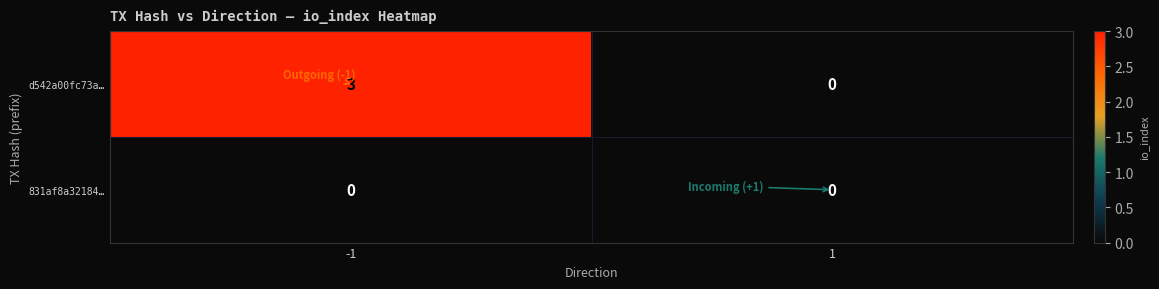

What is the maximum value shown in the chart?

3